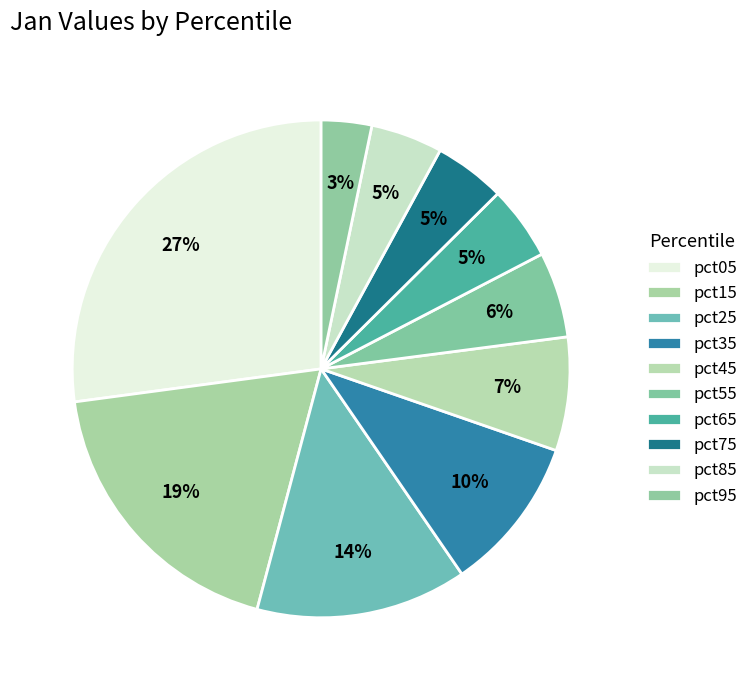

Which slice is the smallest?

pct95